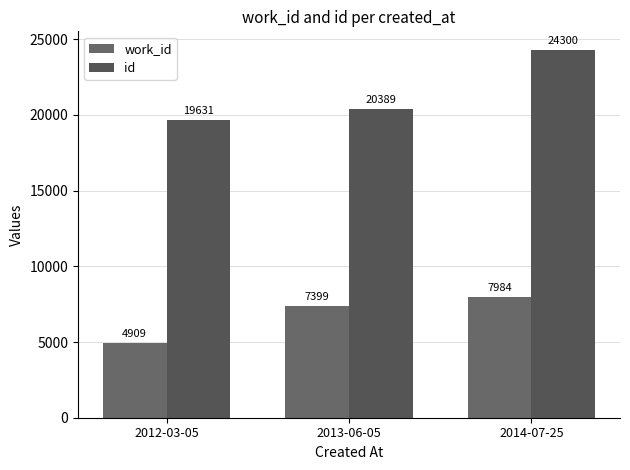

Between 2012-03-05 and 2014-07-25, which series saw the biggest shift?

id